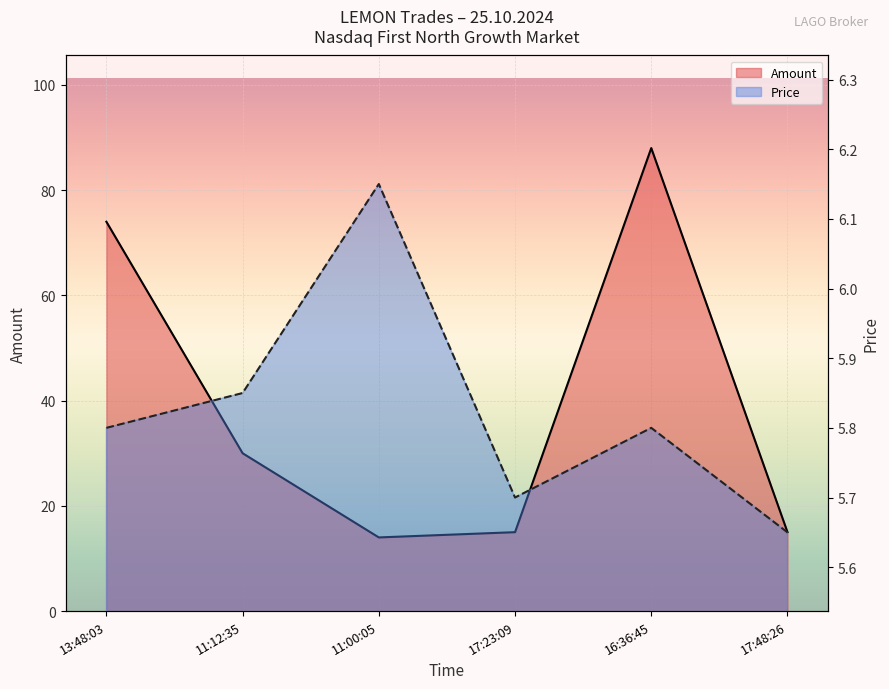

What is the difference between the second highest and second lowest values in the Amount series?

59.0